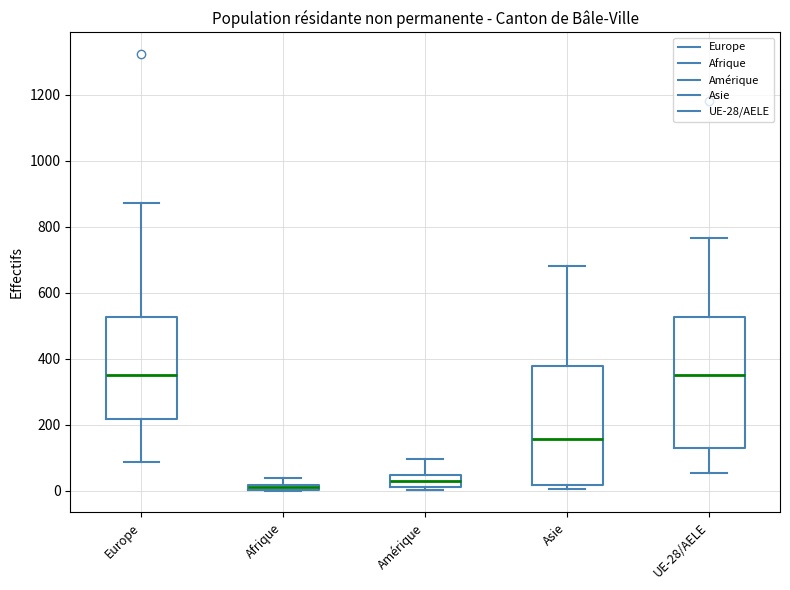

Which box is the tallest, from its lower edge to its upper edge?

UE-28/AELE